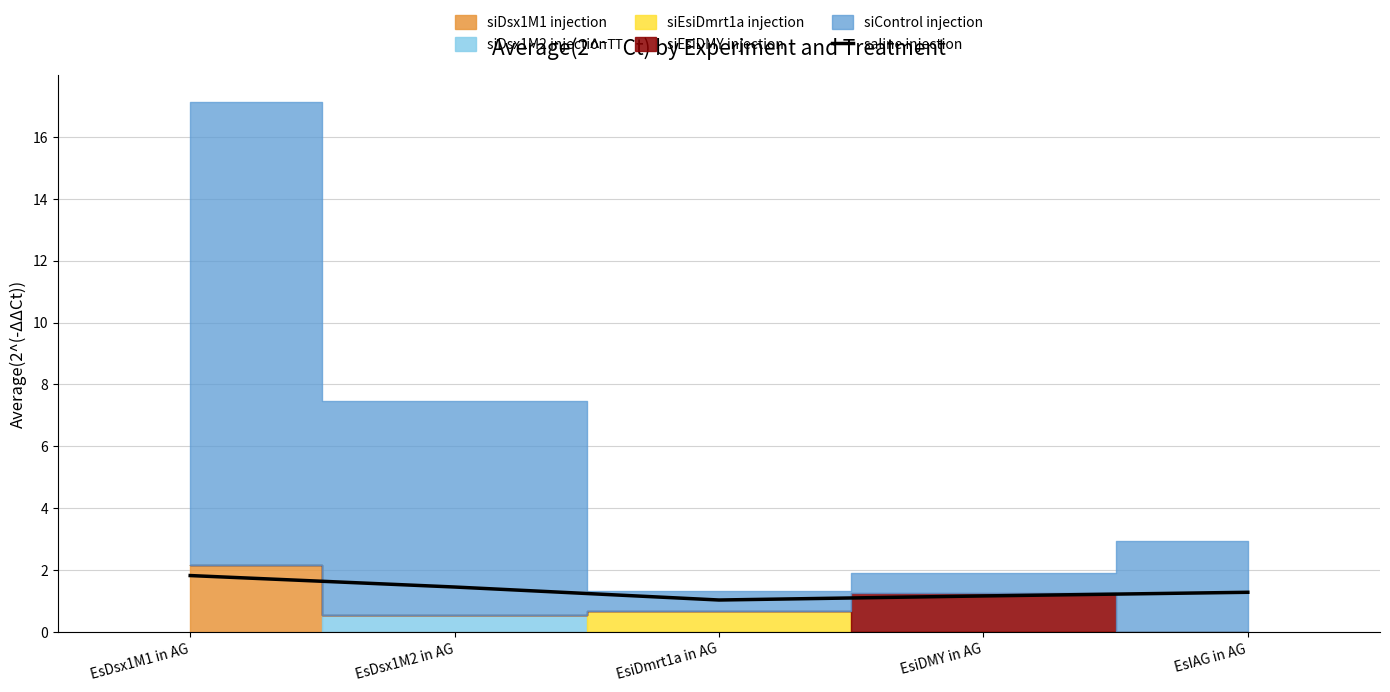

Approximately how many times larger is the value at EsiDMY in AG compared to EsDsx1M2 in AG?

0.8